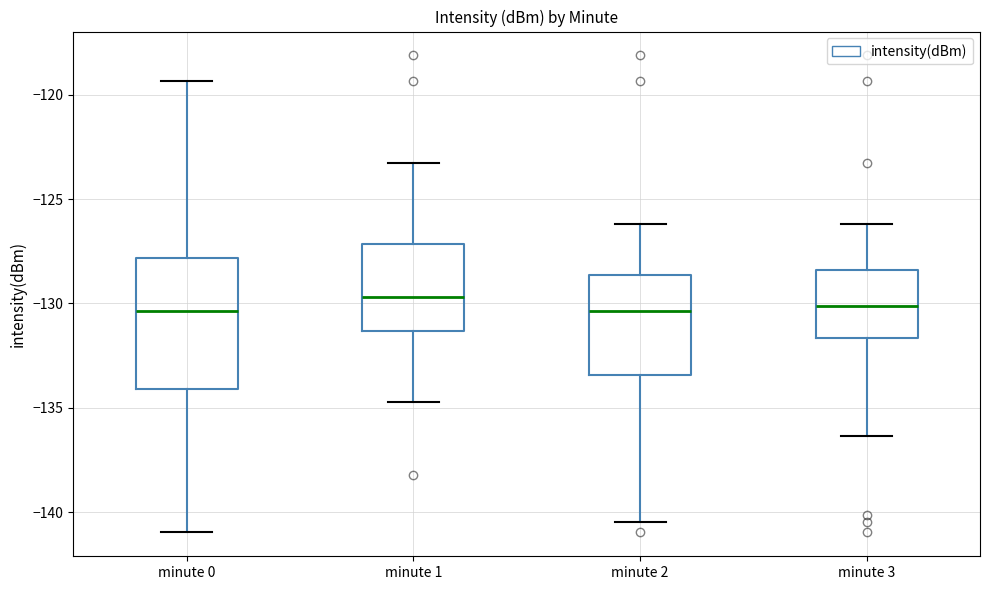

Which box is the tallest, from its lower edge to its upper edge?

minute 0